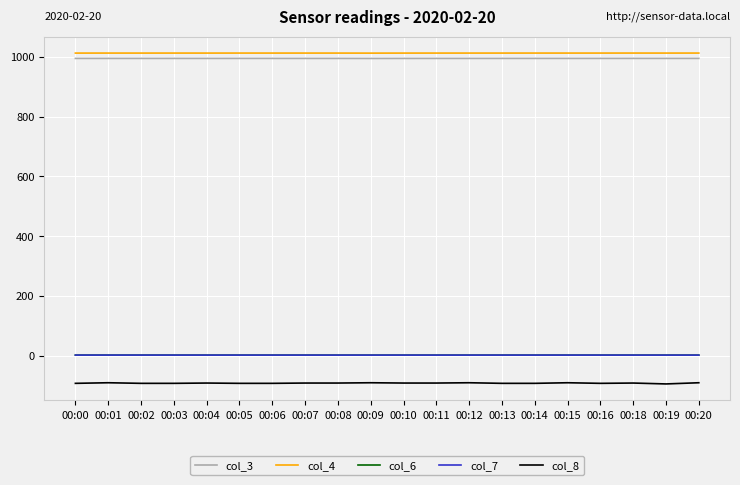

Does the chart display data point markers on the line(s)?

No